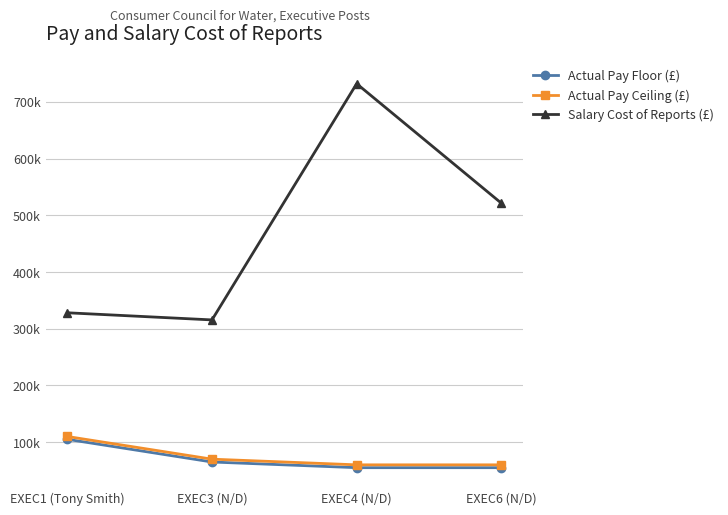

Reading left to right, what are all the values shown in this chart?

Actual Pay Floor (£): 105000	65000	55000	55000
Actual Pay Ceiling (£): 109999	69999	59999	59999
Salary Cost of Reports (£): 328161	315580	732138	521461